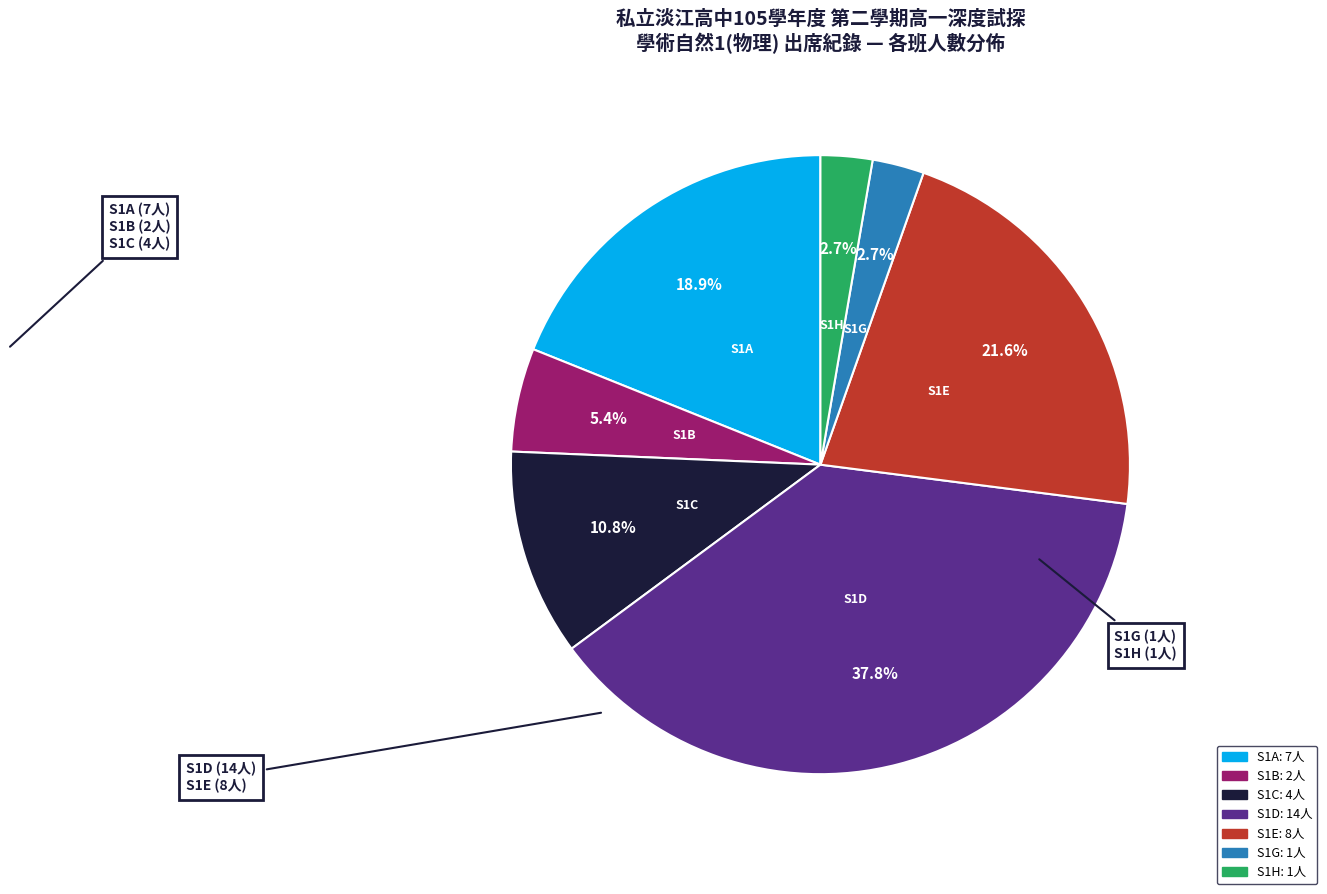

What is the largest slice in the pie chart?

S1D